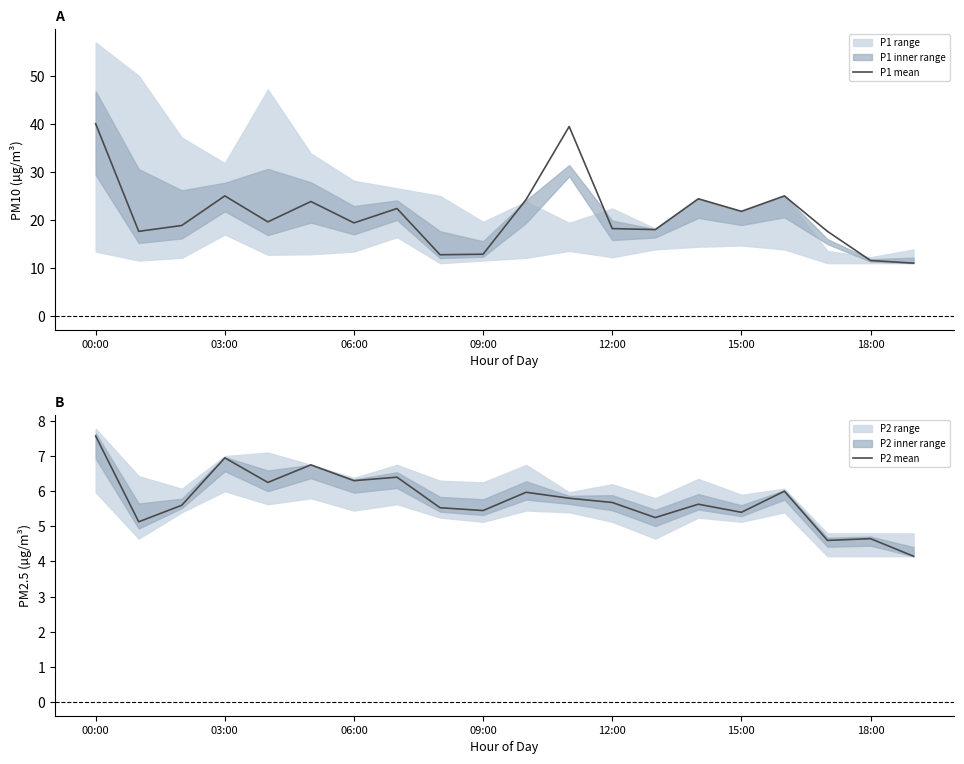

How many data points does each series have?

20